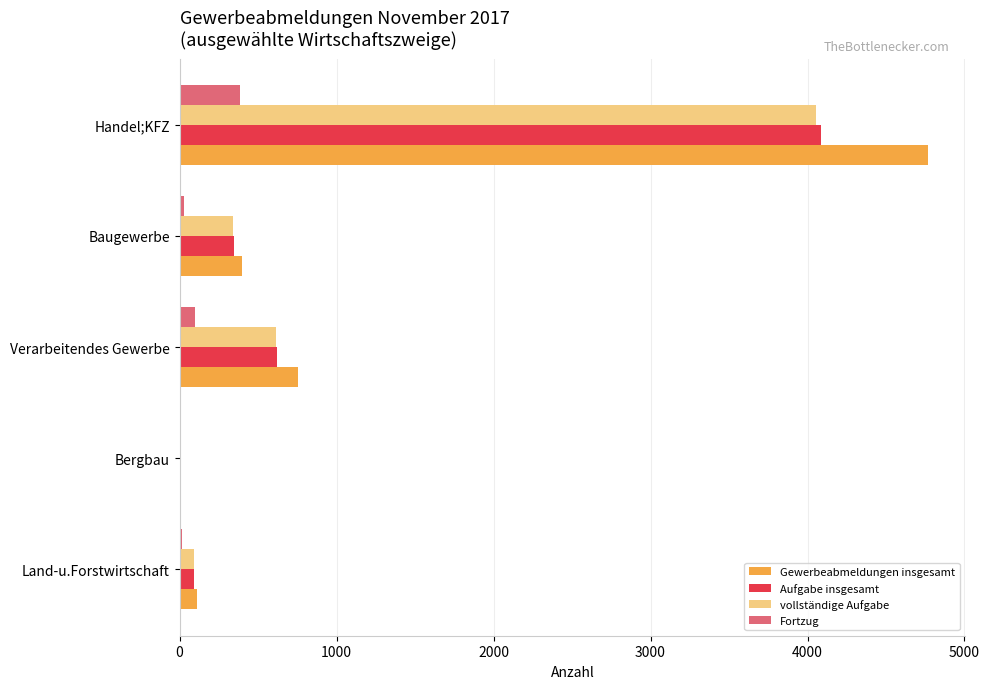

The value of Aufgabe insgesamt at Handel;KFZ is 4088. True or false?

True